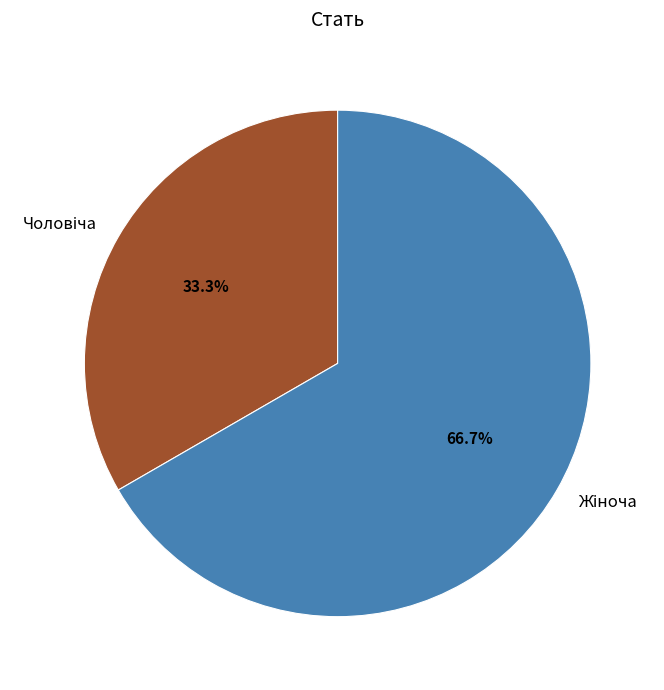

Does any single category account for the majority?

Yes